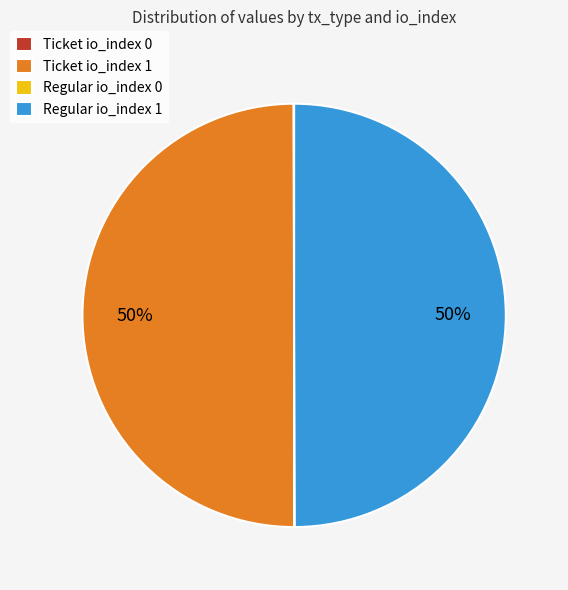

Is it true that Ticket io_index 1 is 58% of the pie?

False